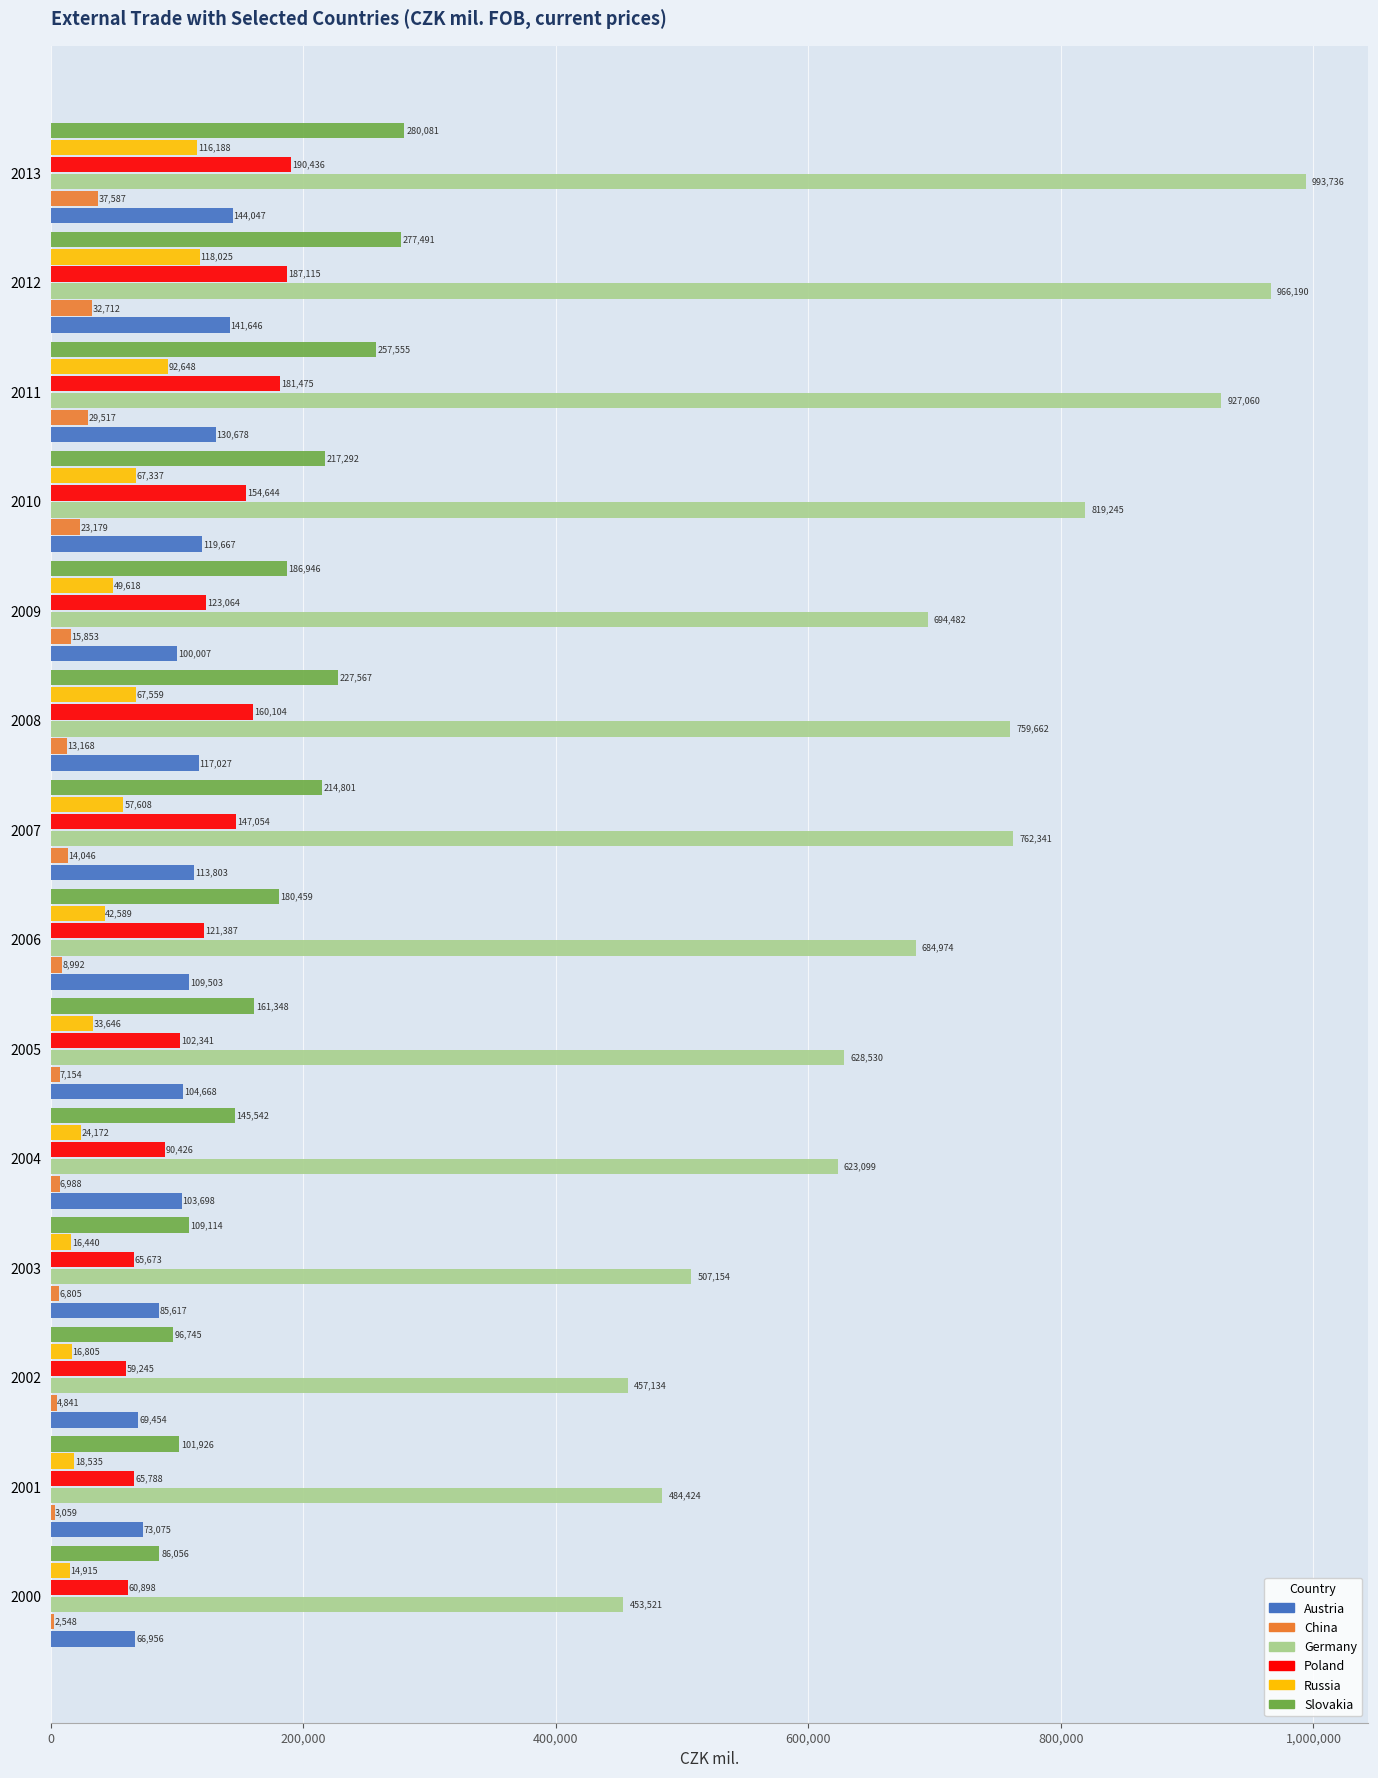

What is the total value across all series at 2002?

704224